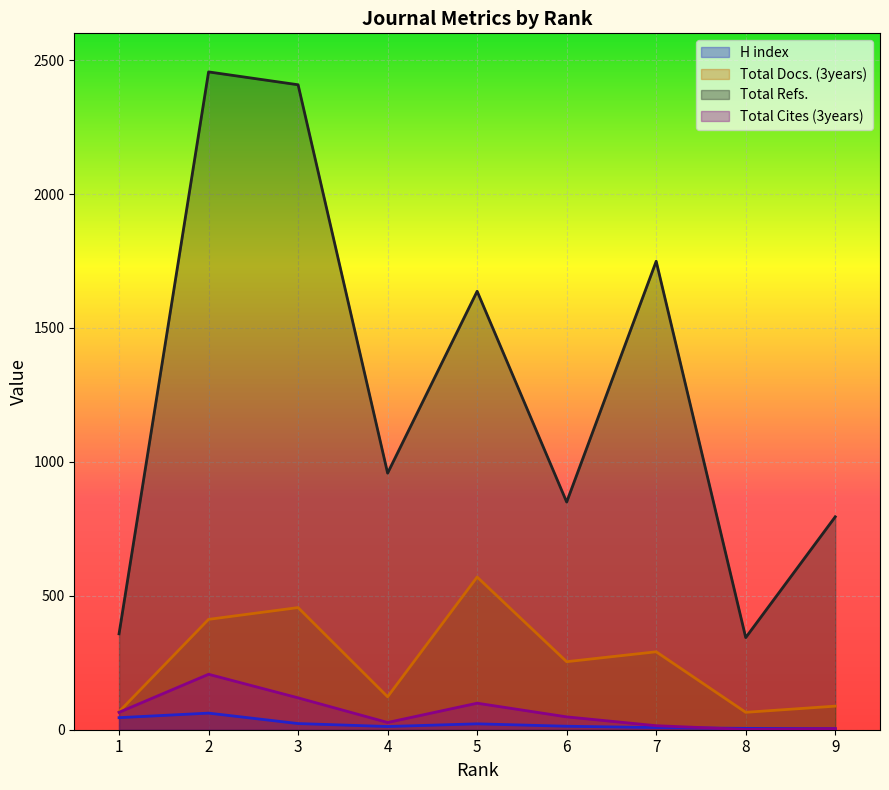

The Total Docs. (3years) series shows 49 at 9. True or false?

False